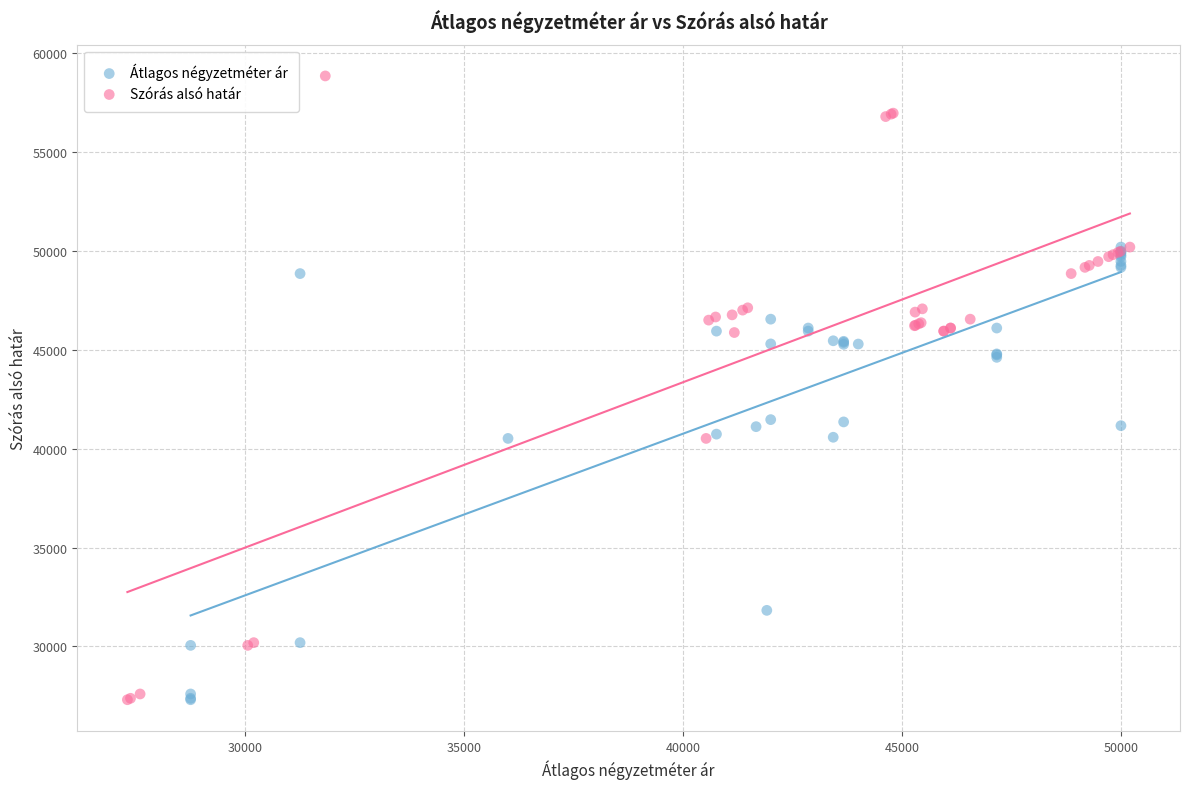

Which series has the widest spread of Y values?

Szórás alsó határ